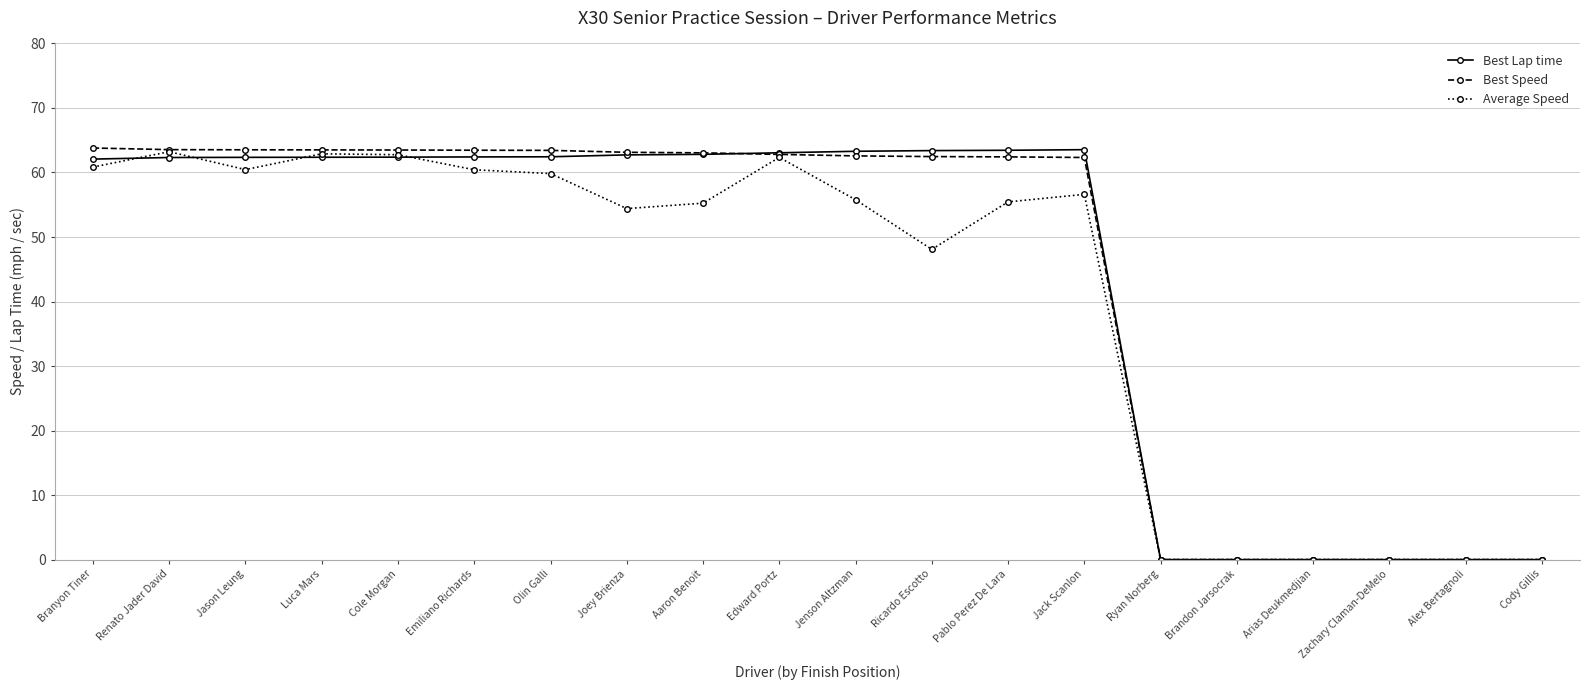

Where does the Best Speed series first go above 62?

Branyon Tiner